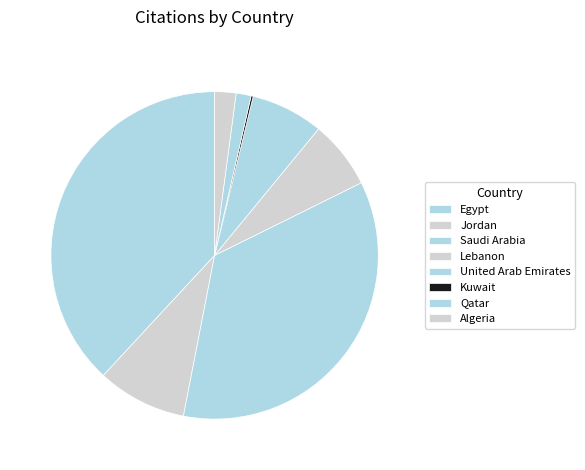

What is the change in value from Jordan to Saudi Arabia?

+126